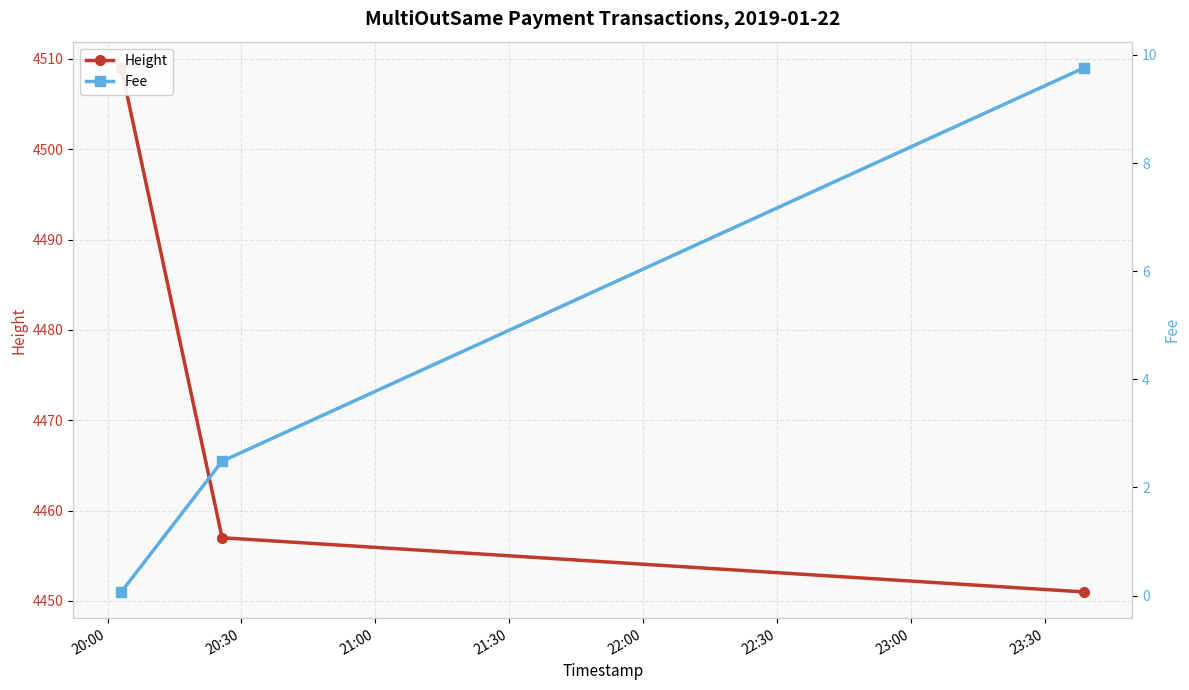

At which category is the sum across all series the highest?

20:00